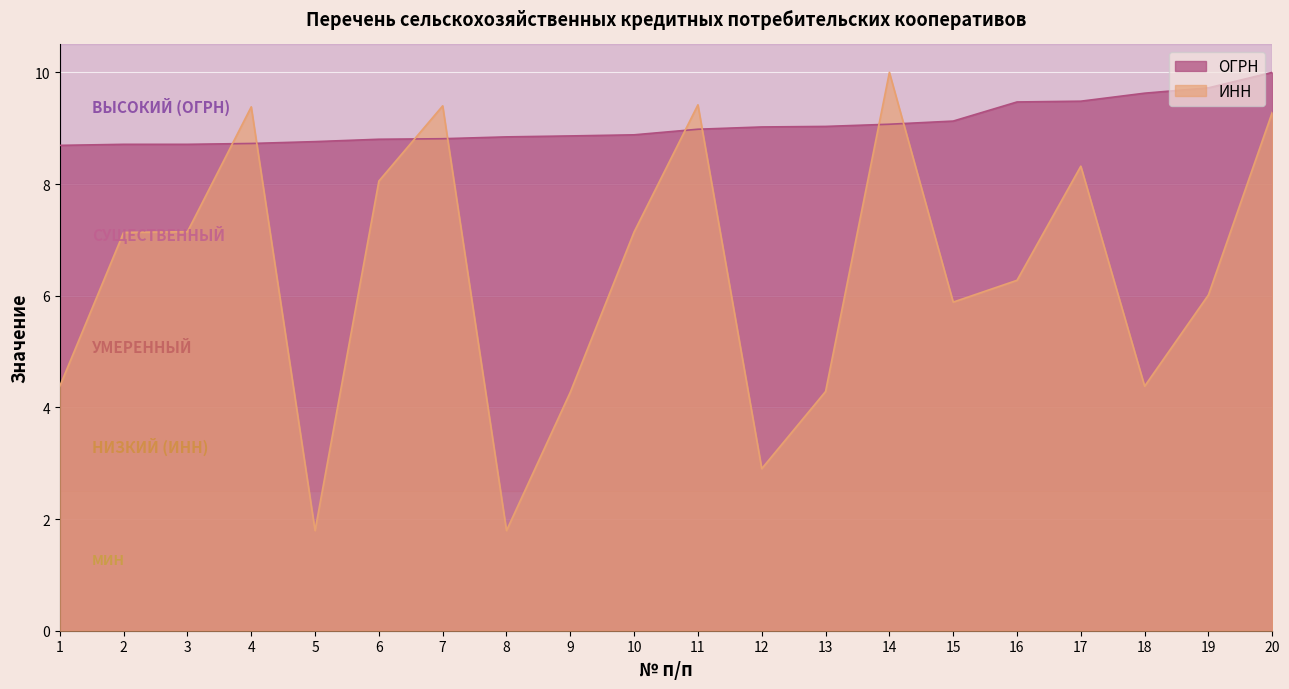

Reading right to left, extract all data points from this chart.

ОГРН: 20=10.0	19=9.7	18=9.6	17=9.5	16=9.5	15=9.1	14=9.1	13=9.0	12=9.0	11=9.0	10=8.9	9=8.9	8=8.8	7=8.8	6=8.8	5=8.8	4=8.7	3=8.7	2=8.7	1=8.7
ИНН: 20=9.3	19=6.0	18=4.4	17=8.3	16=6.3	15=5.9	14=10.0	13=4.3	12=2.9	11=9.4	10=7.1	9=4.3	8=1.8	7=9.4	6=8.1	5=1.8	4=9.4	3=7.1	2=7.1	1=4.4